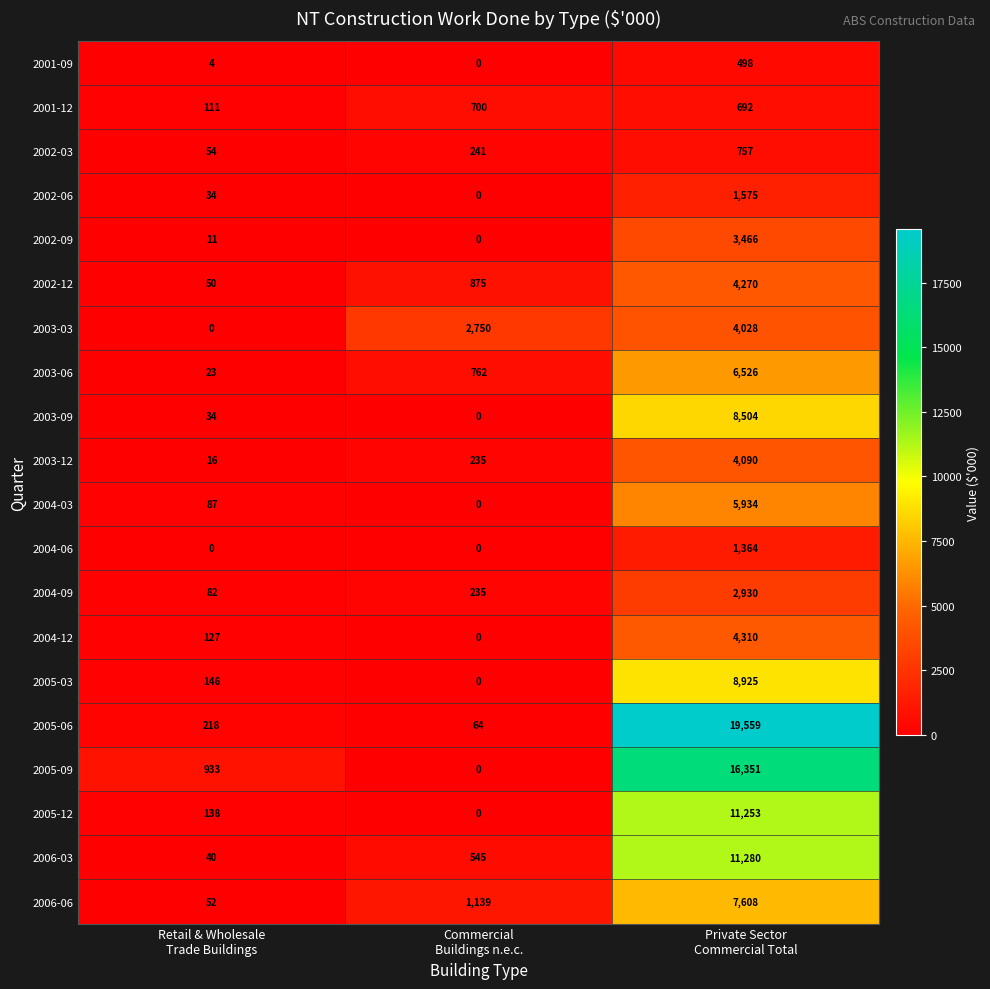

How many series are shown in this chart?

20